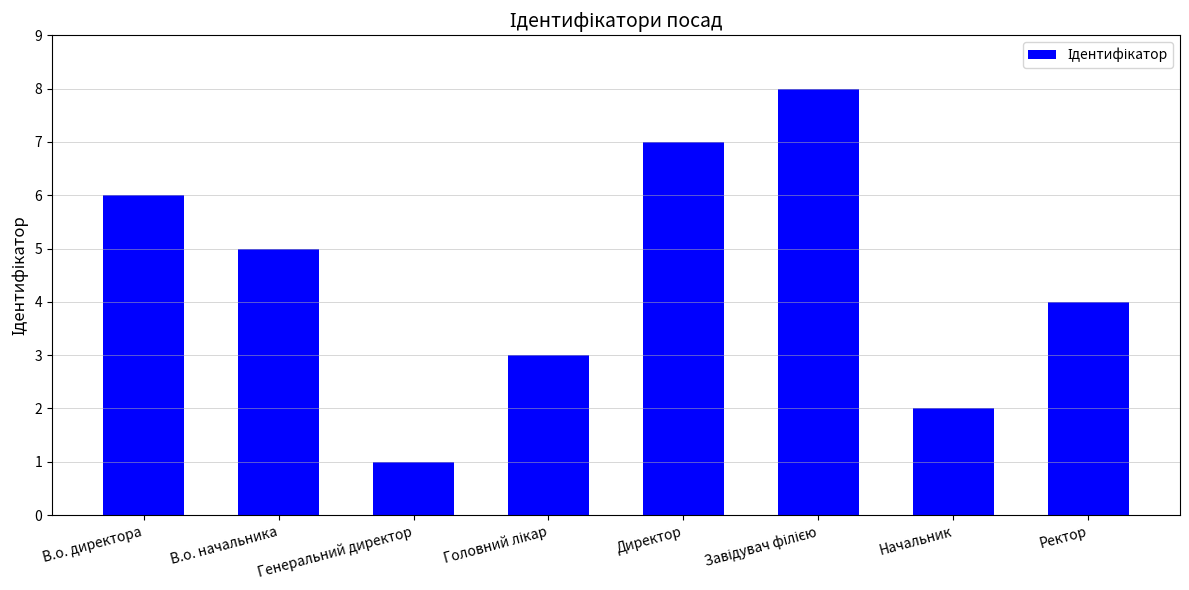

What is the sum of all values?

36